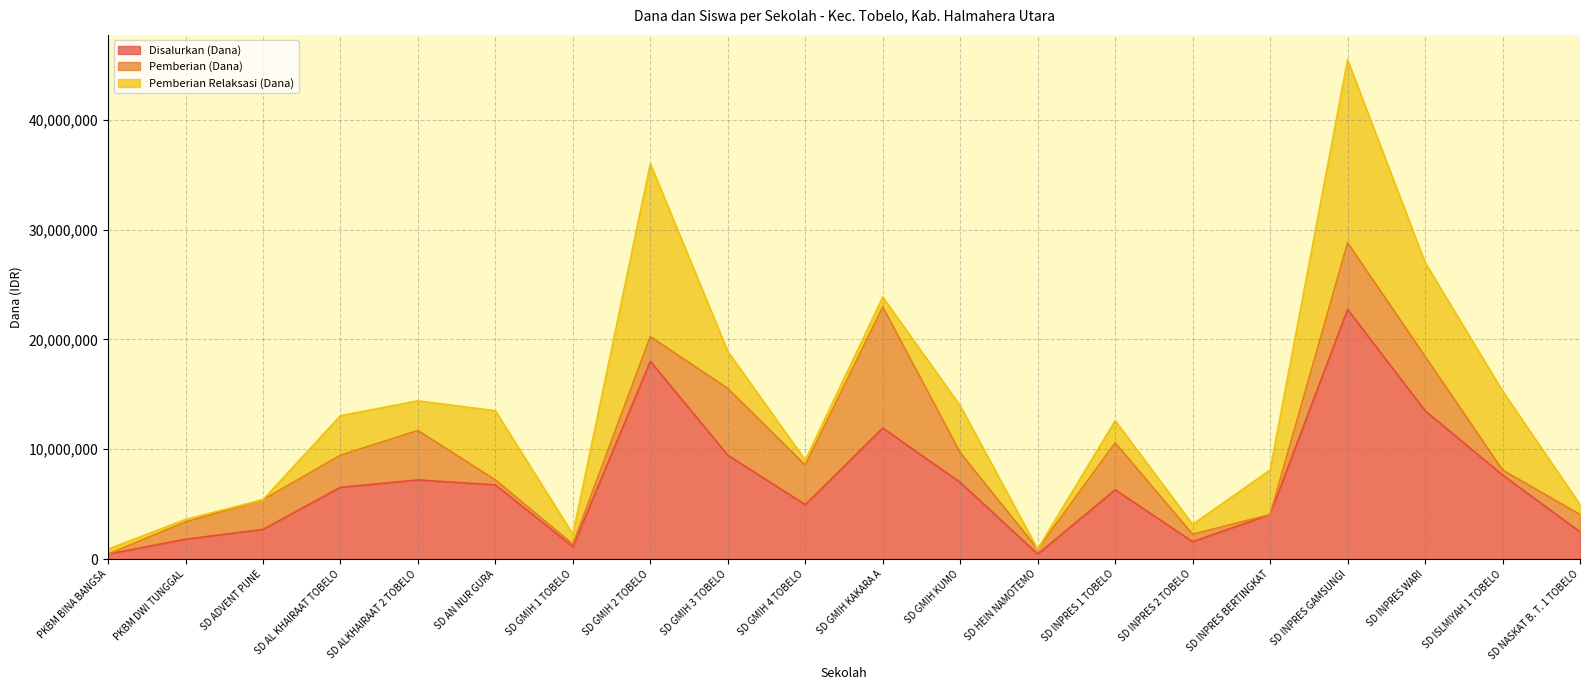

How many values in the Disalurkan (Dana) series exceed 6525000?

9